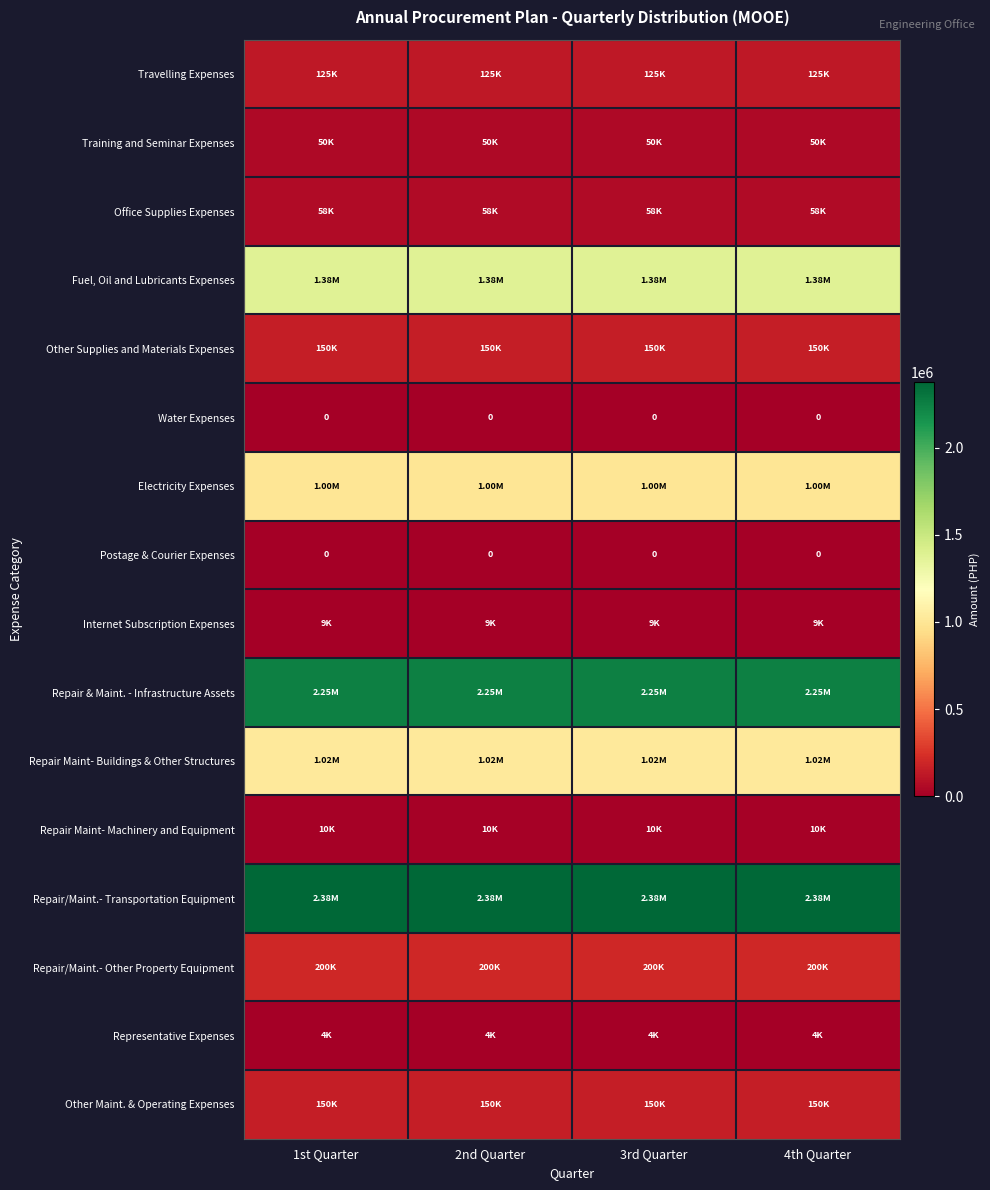

What is the maximum value for Other Maint. & Operating Expenses?

150000